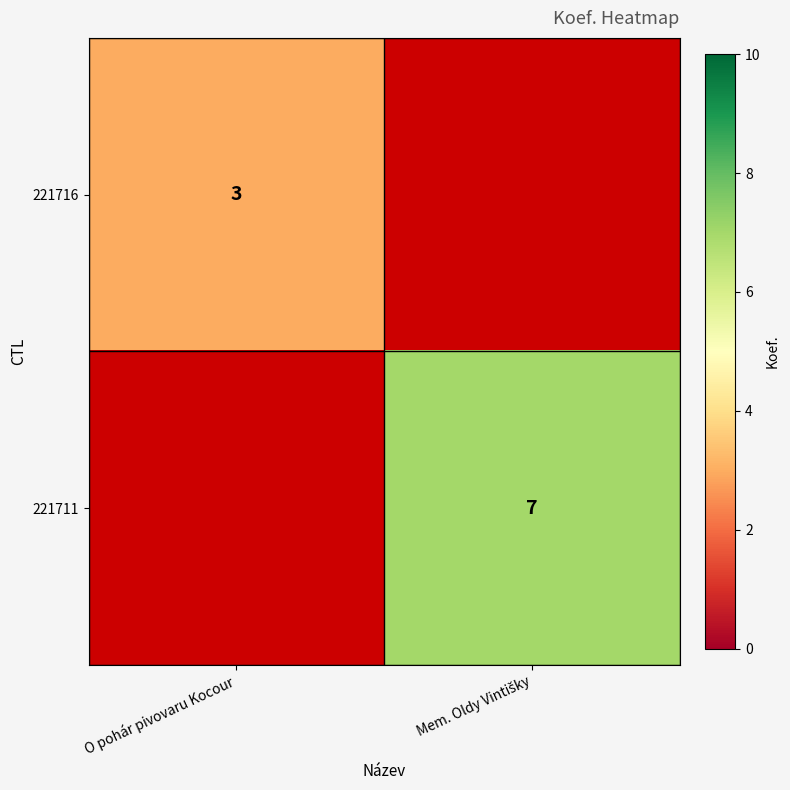

True or false: 221716 has a value of 3 at O pohár pivovaru Kocour.

True